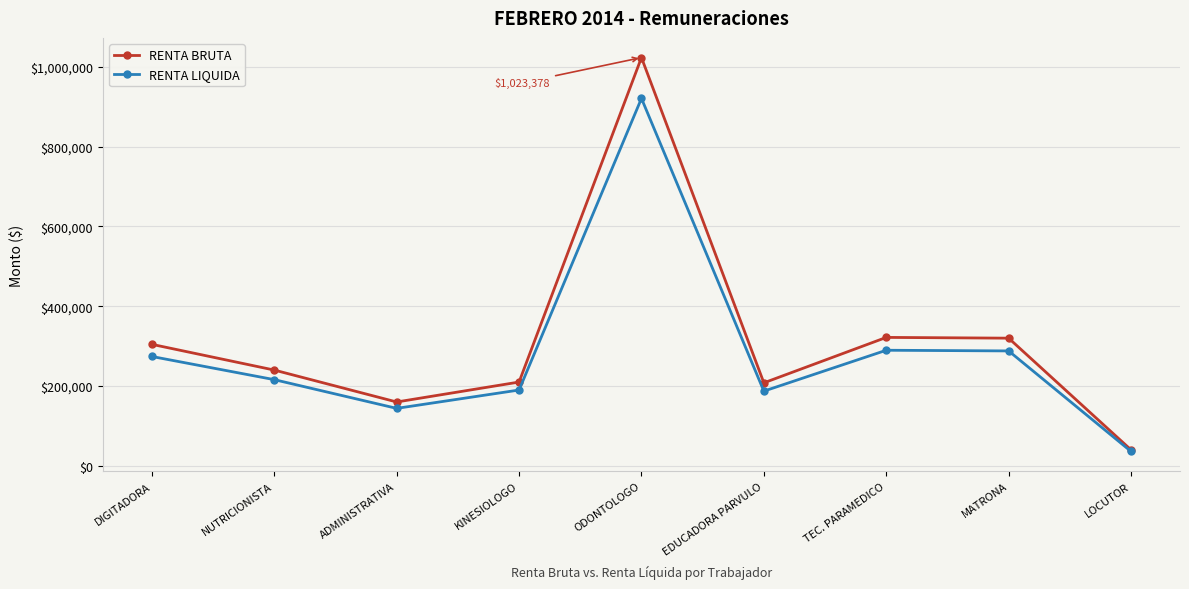

At which category is the sum across all series the highest?

ODONTOLOGO